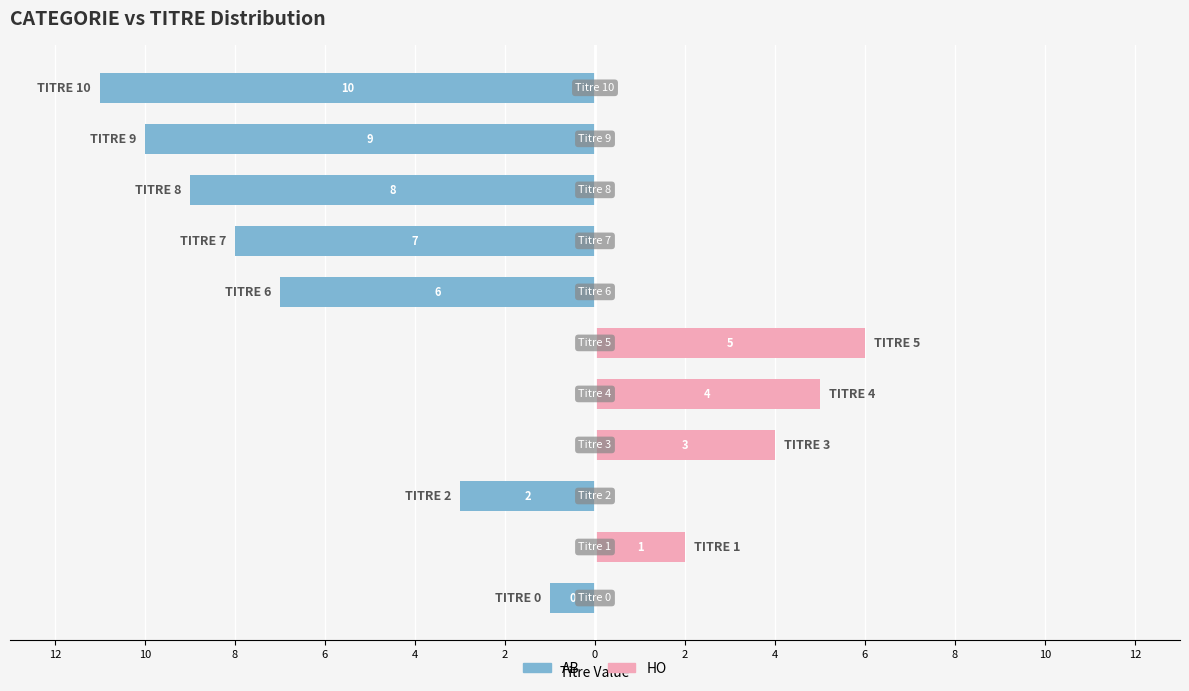

What are all the series names shown in the legend?

AB, HO